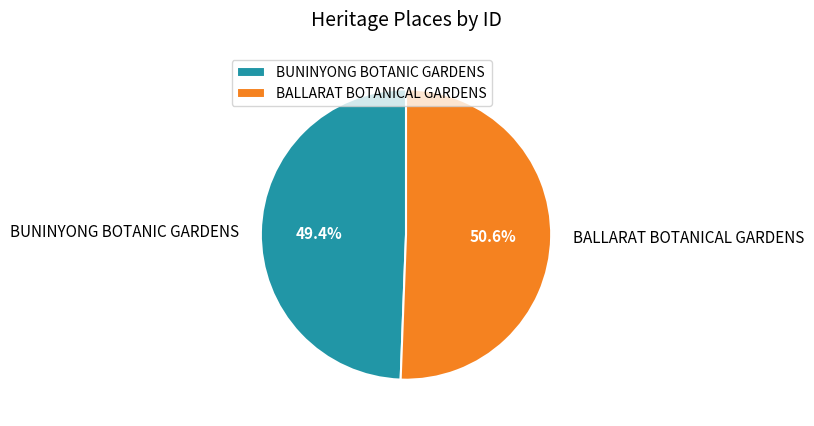

Rank the categories by value from highest to lowest.

BALLARAT BOTANICAL GARDENS, BUNINYONG BOTANIC GARDENS